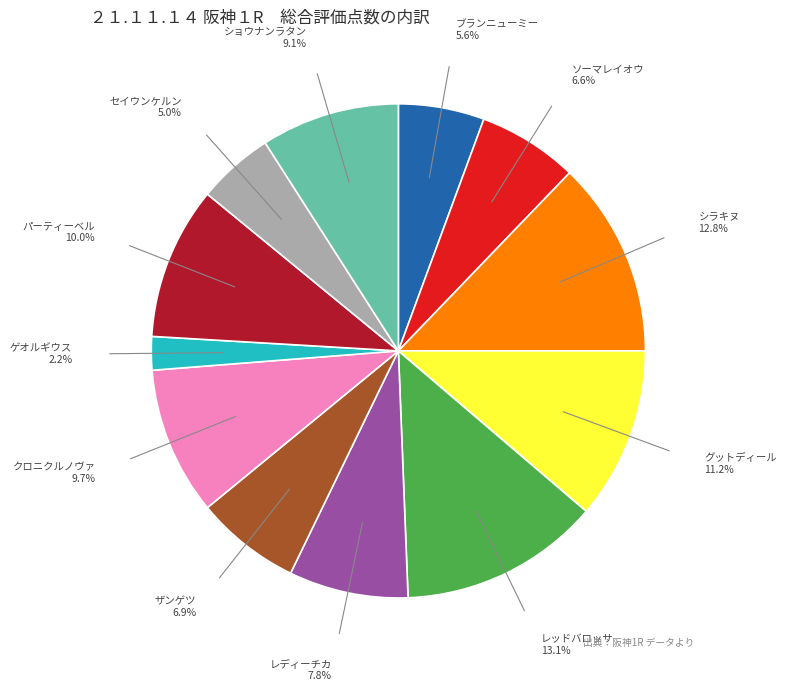

Is there a majority slice in this chart?

No